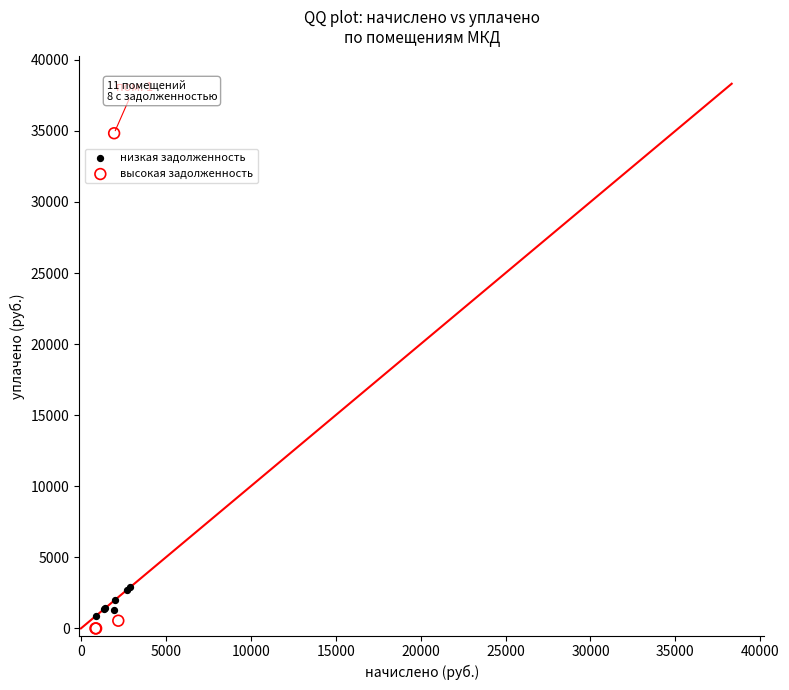

Which series has the widest spread of Y values?

высокая задолженность